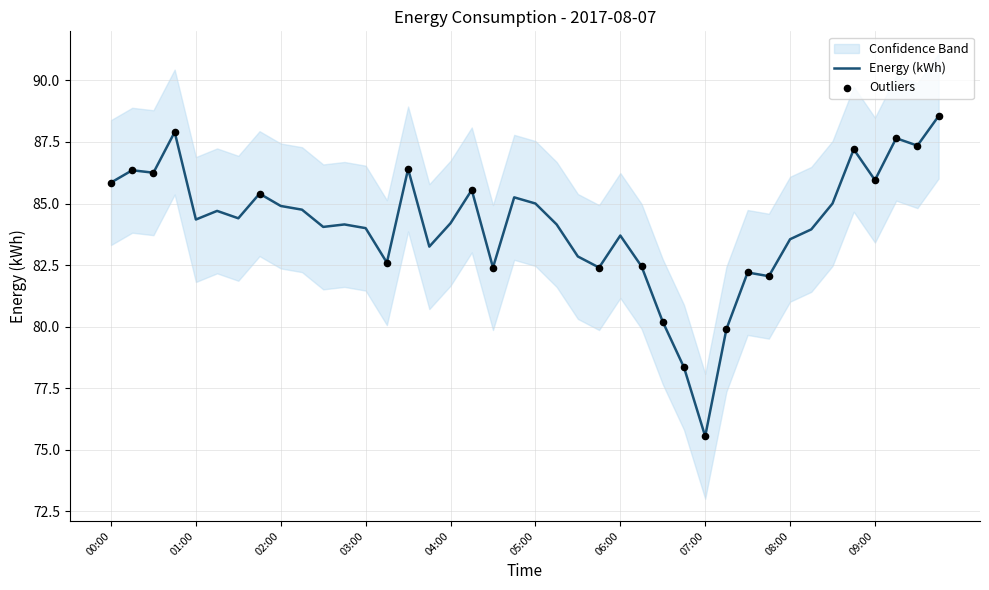

What is the change in value from 06:00 to 08:00?

-0.2